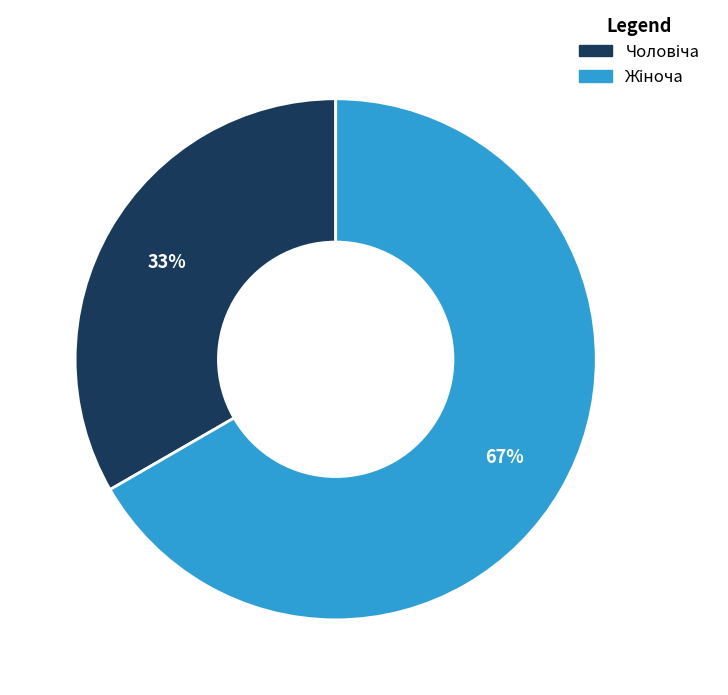

Is there any slice that represents more than half of the pie?

Yes